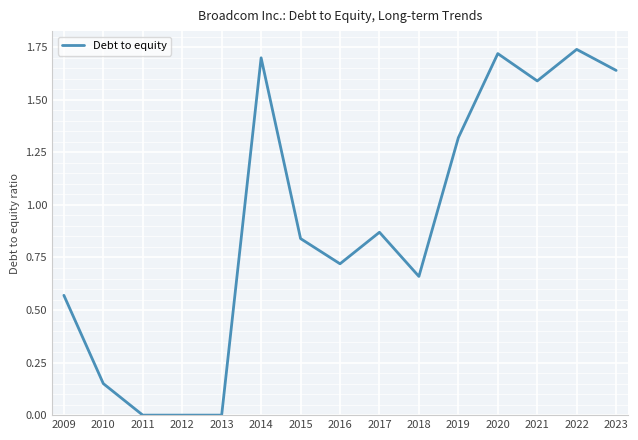

True or false: the data shows 1.6 at 2021.

True